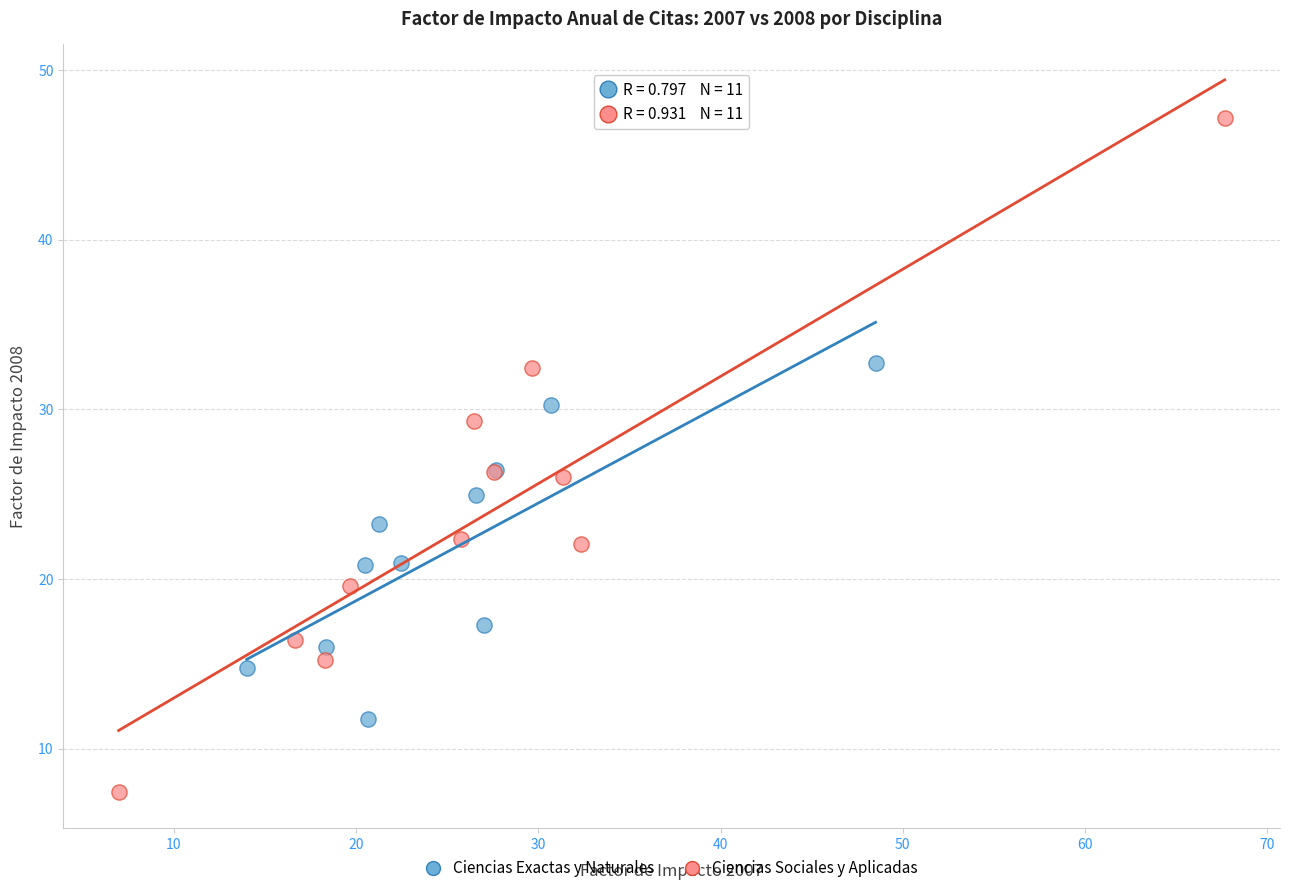

Which series contains the highest Y value?

Ciencias Sociales y Aplicadas